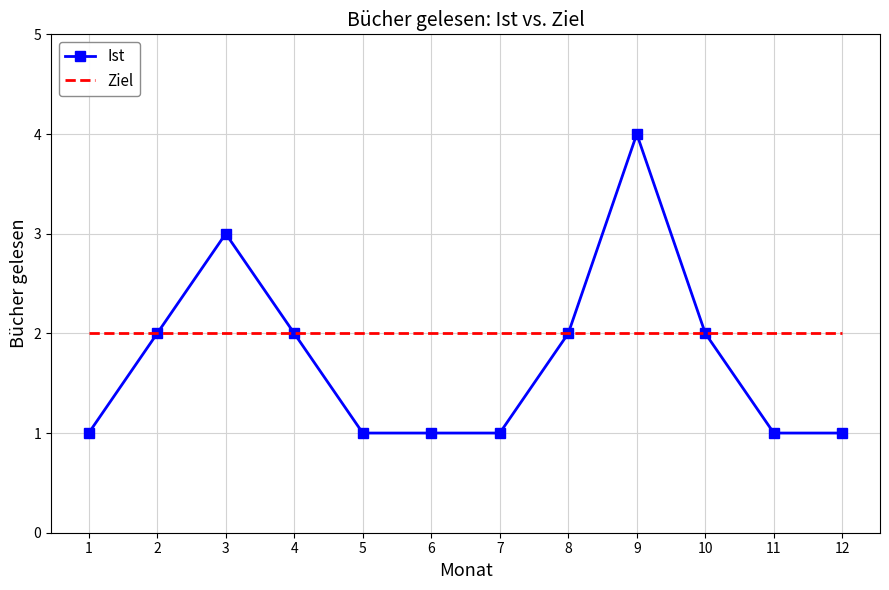

Reading left to right, extract all data points from this chart.

Ist: 1	2	3	2	1	1	1	2	4	2	1	1
Ziel: 2	2	2	2	2	2	2	2	2	2	2	2